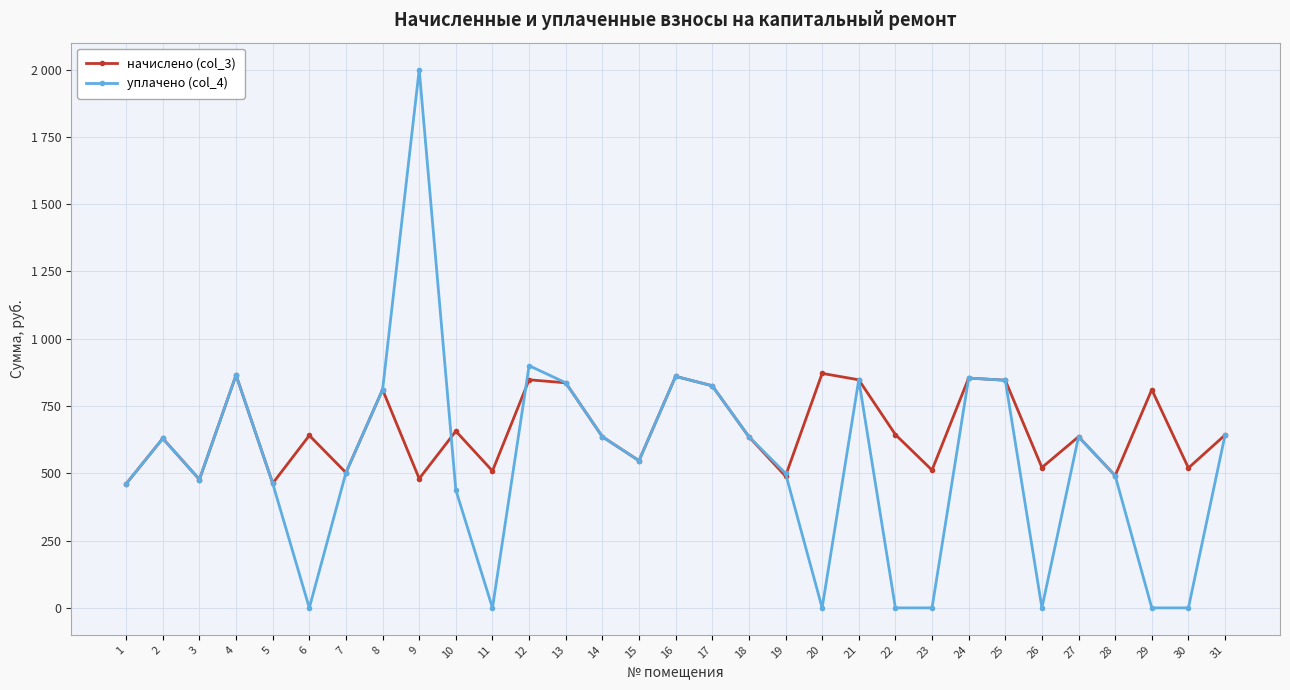

Is the value of уплачено (col_4) at 5 greater than the value of начислено (col_3) at 1?

Yes